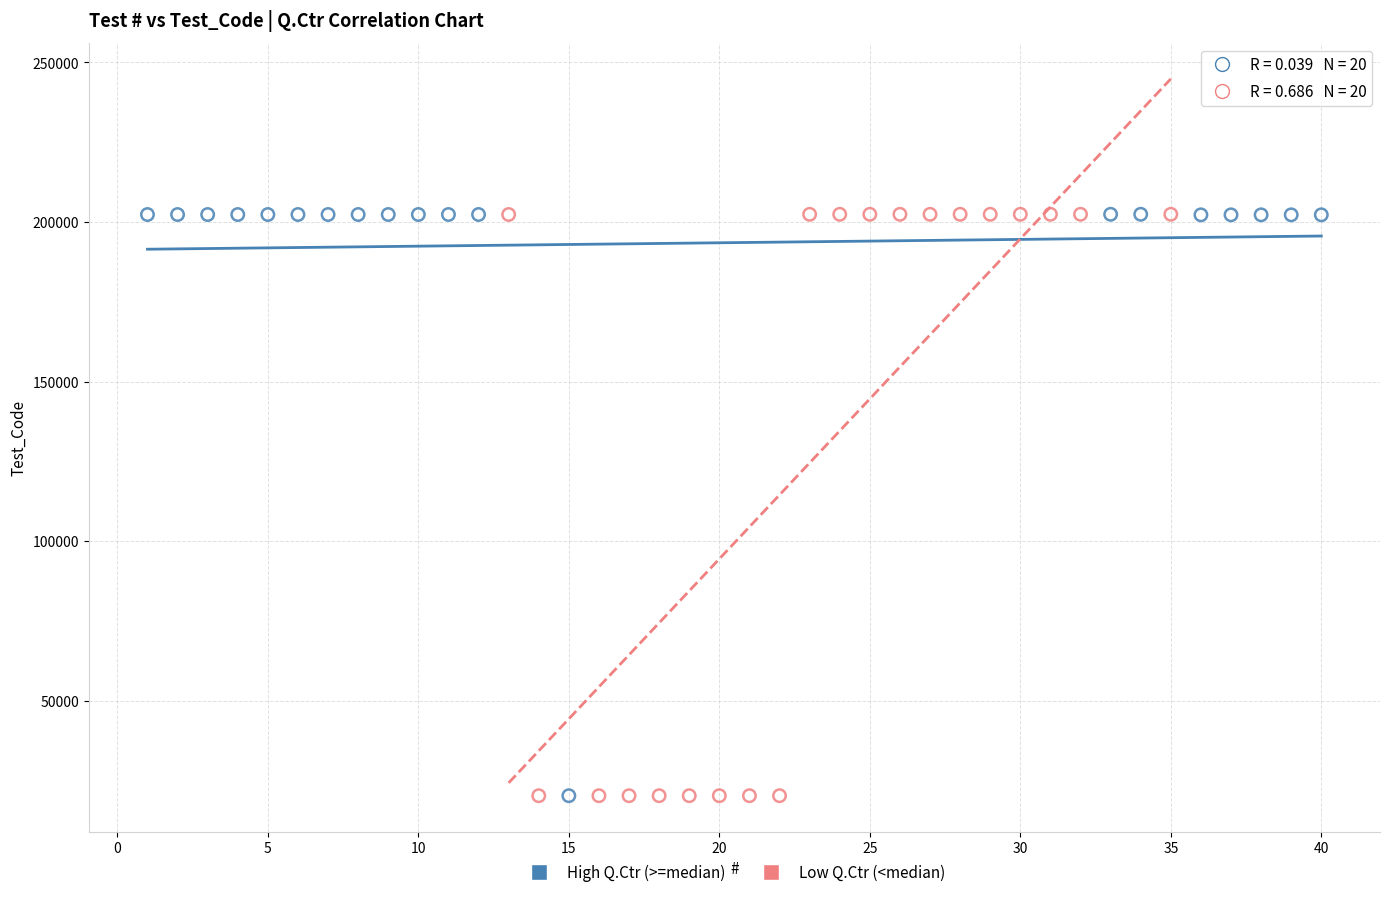

What are all the series names shown in the legend?

High Q.Ctr (>=median), Low Q.Ctr (<median)